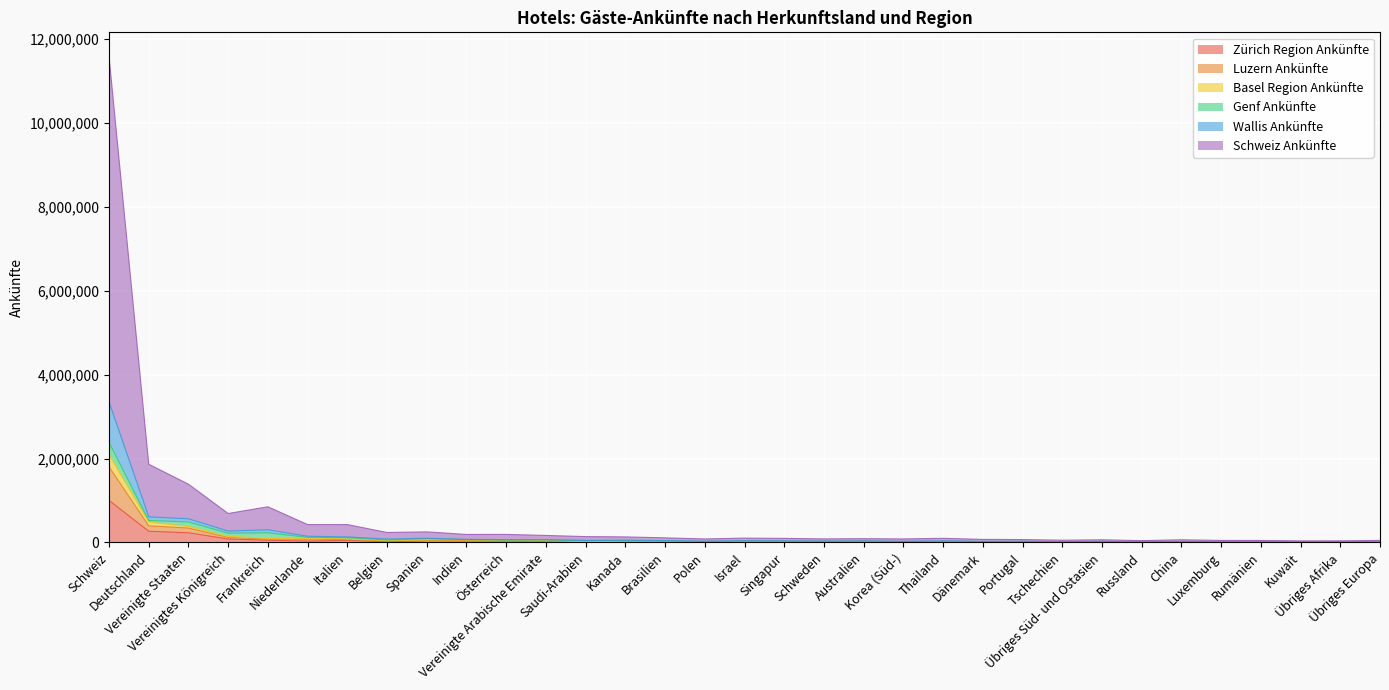

How many lines are shown in the chart?

6